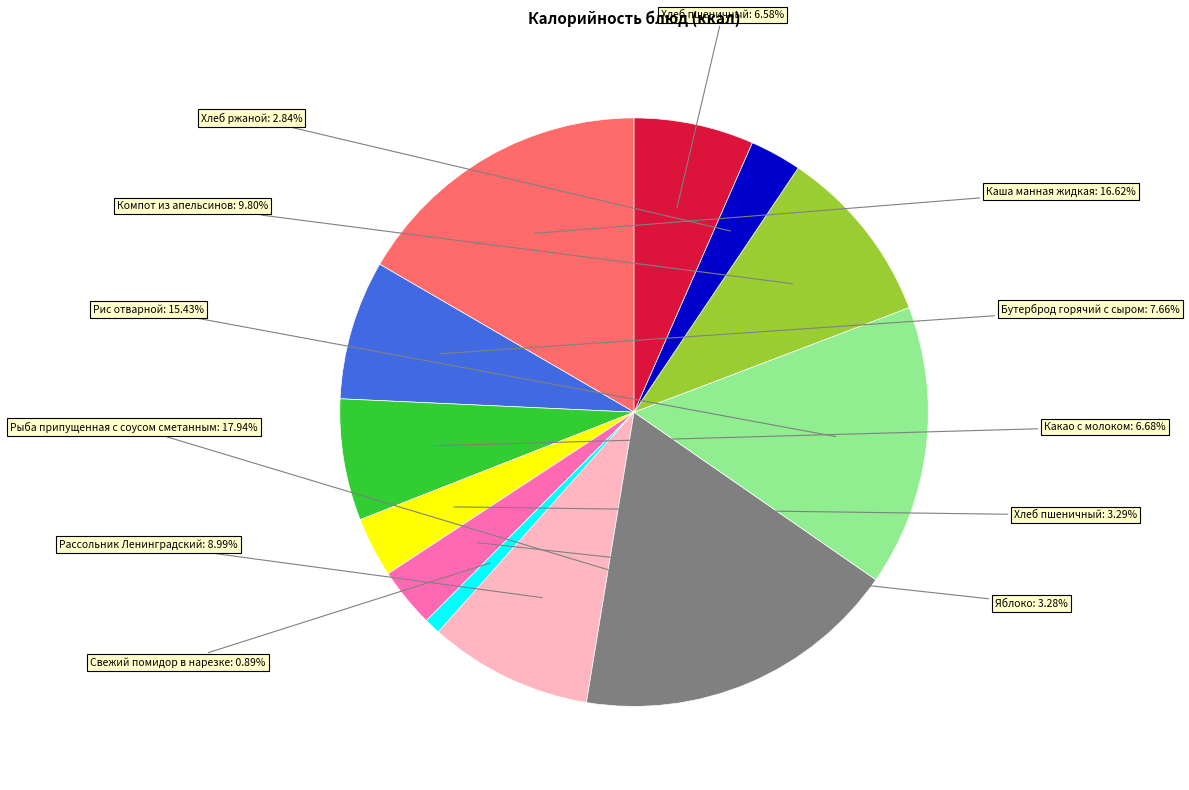

Is there a majority slice in this chart?

No